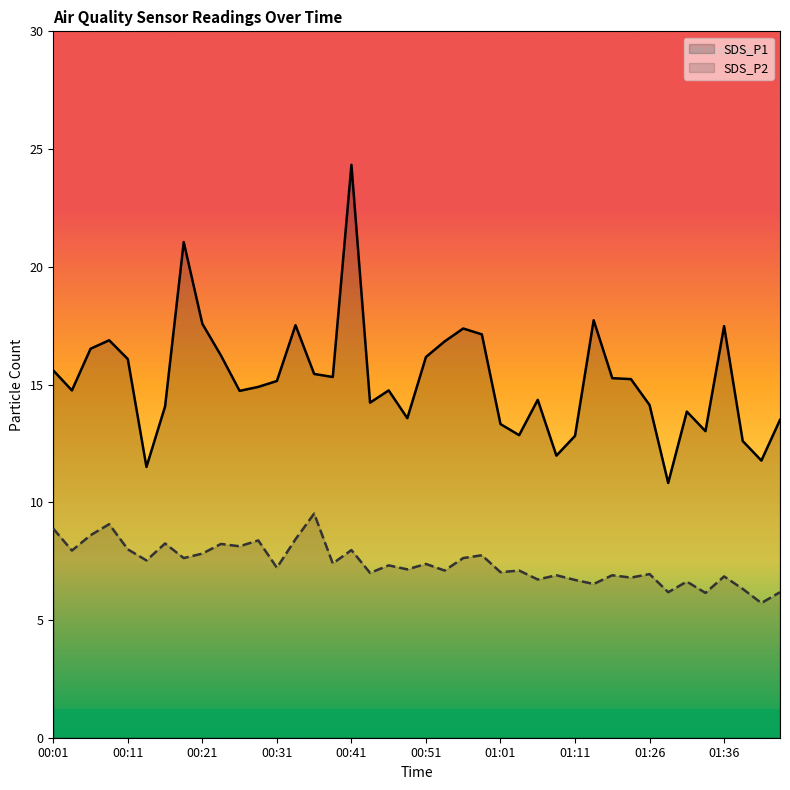

How many interior local valleys does the SDS_P1 series have?

11